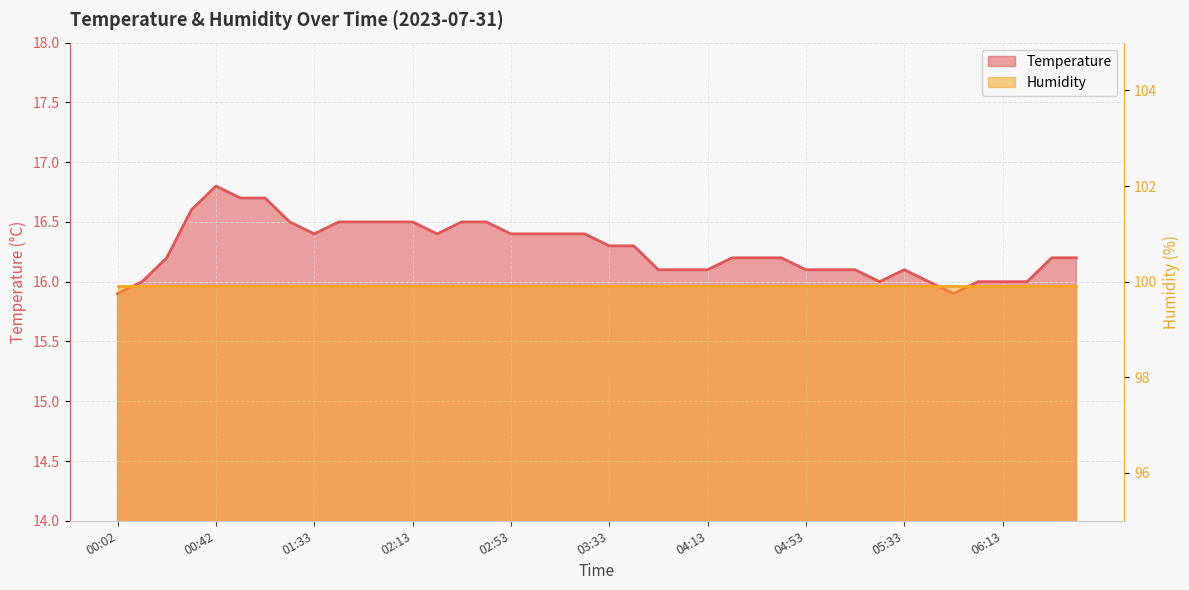

True or false: the data has more than 0 interior local peaks.

True